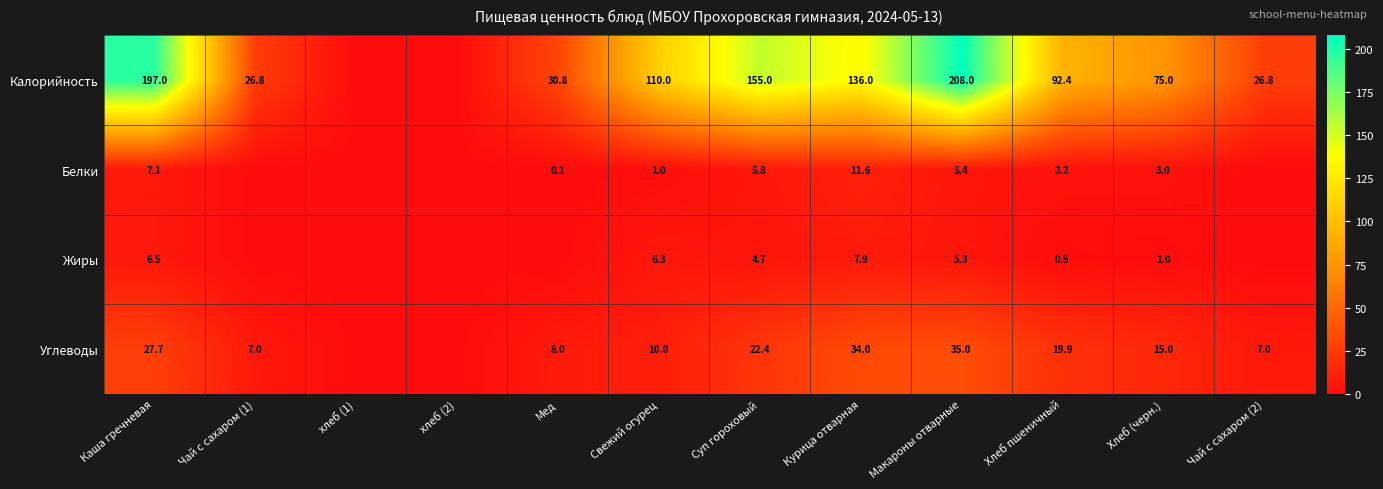

Is the value of Жиры at Хлеб (черн.) greater than the value of Калорийность at Хлеб пшеничный?

No